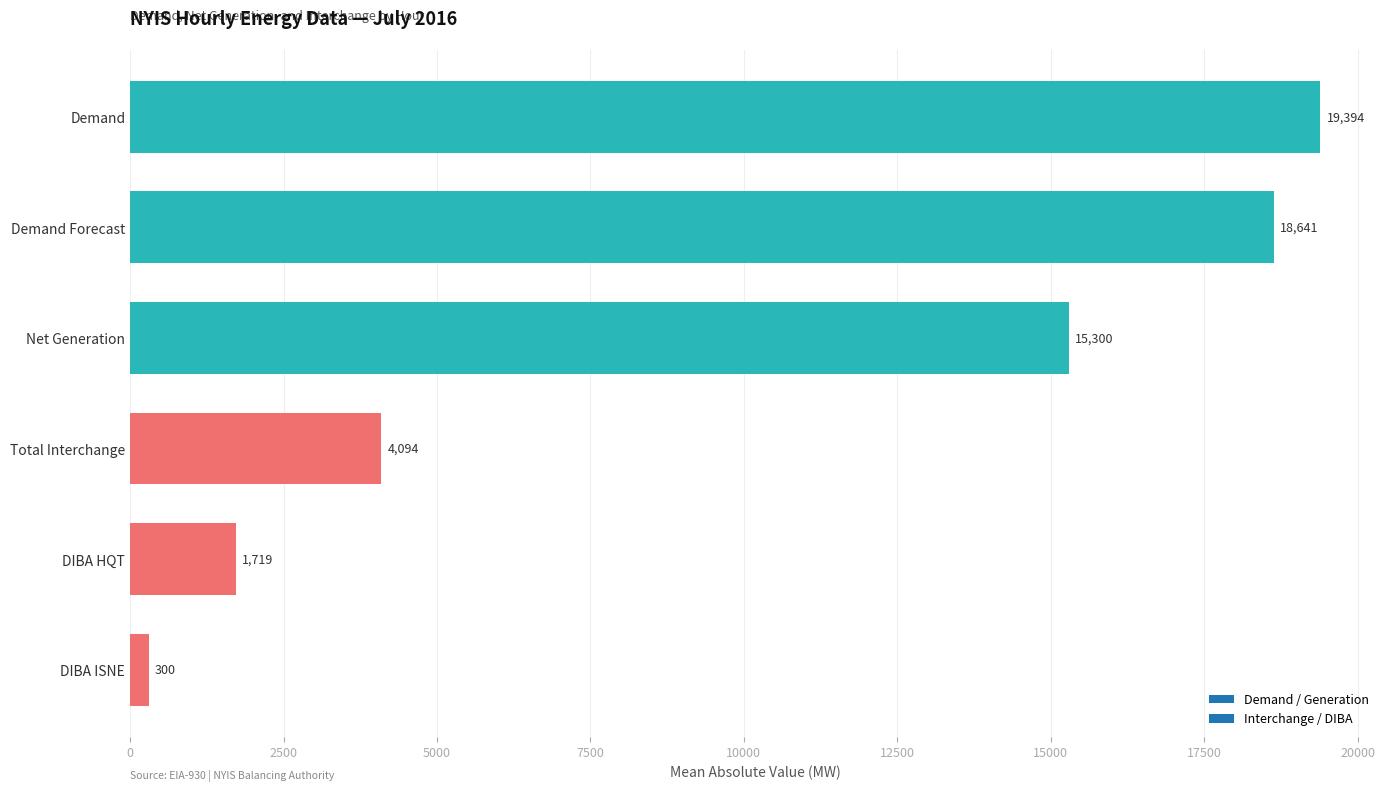

What is the maximum value shown in the chart?

19393.5